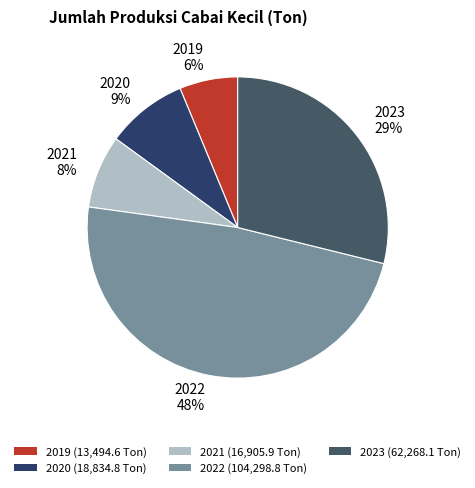

The 2023 slice represents 38% of the pie. True or false?

False